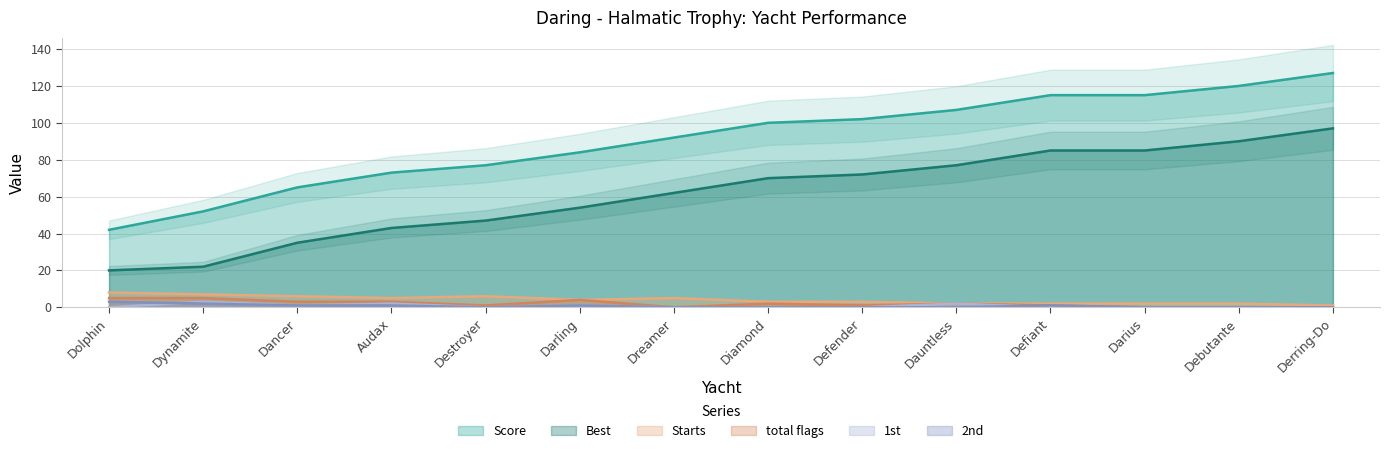

Read the total flags value at Darling.

4